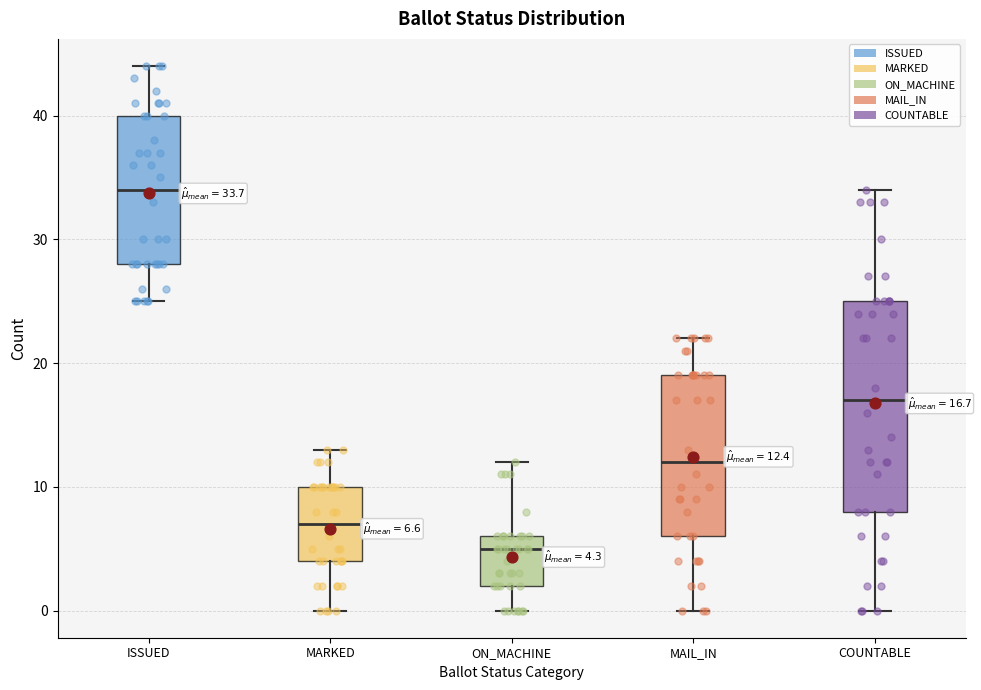

Which box is the tallest, from its lower edge to its upper edge?

COUNTABLE